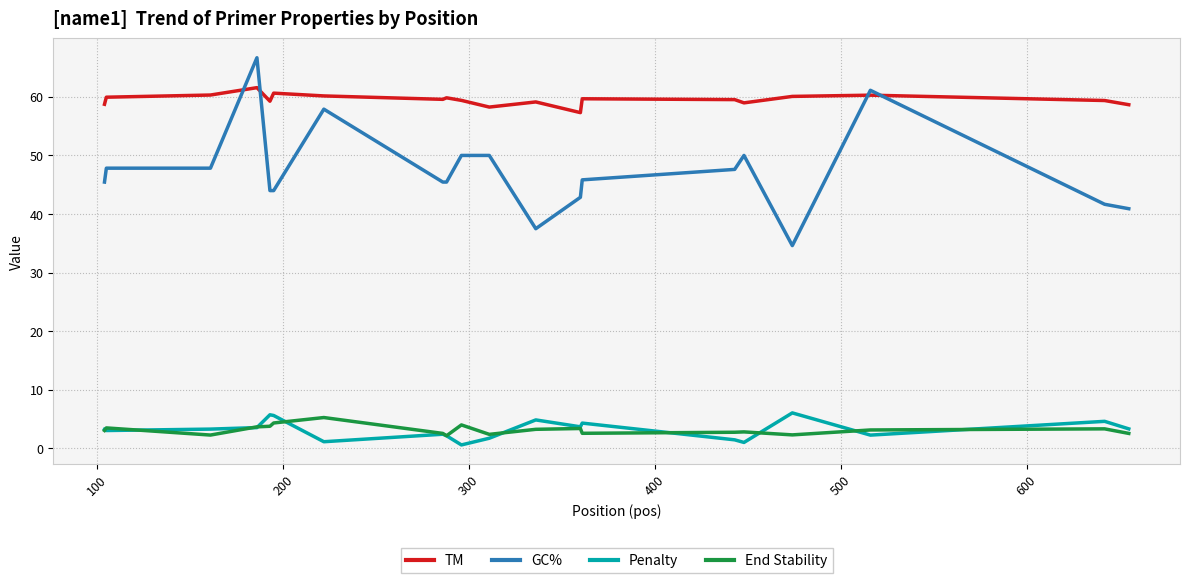

Which series has the largest total across all categories?

TM